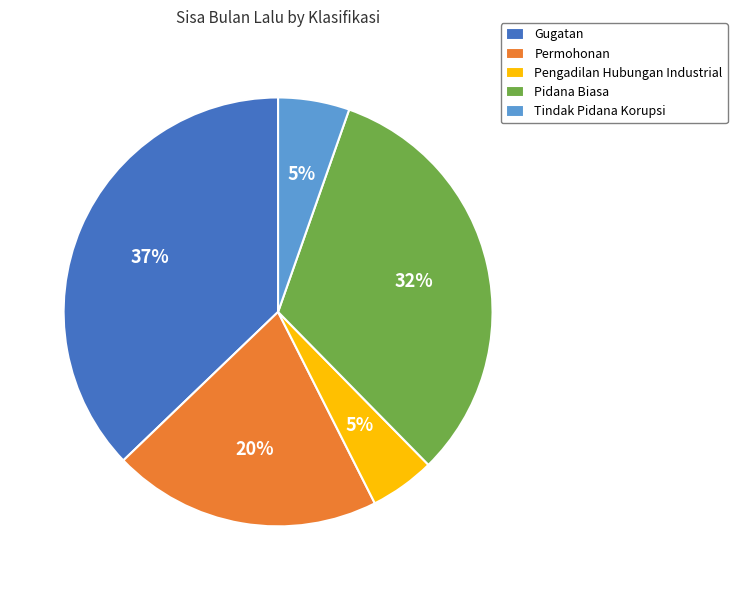

True or false: Tindak Pidana Korupsi accounts for 11% of the total.

False